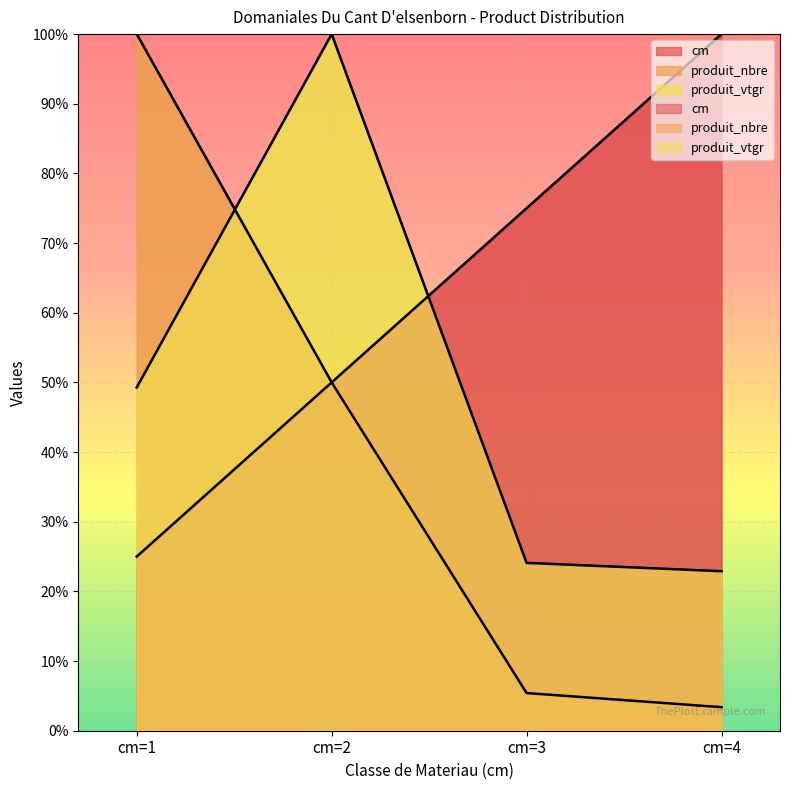

Is it true that cm equals 25.0 at cm=1?

True